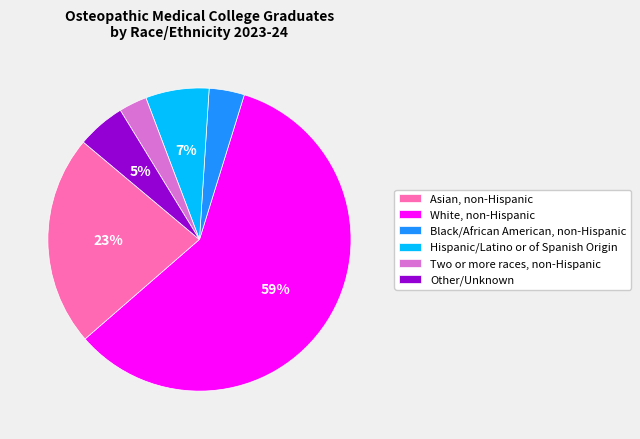

Is there a majority slice in this chart?

Yes